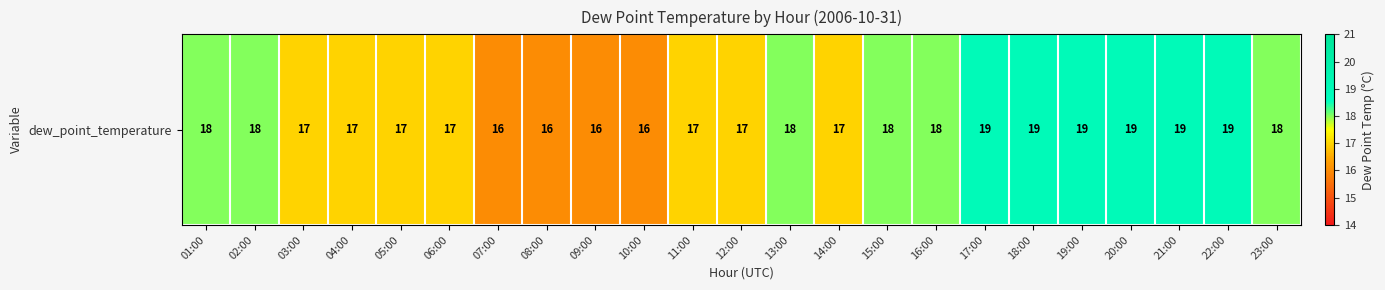

True or false: the data shows 29 at 22:00.

False